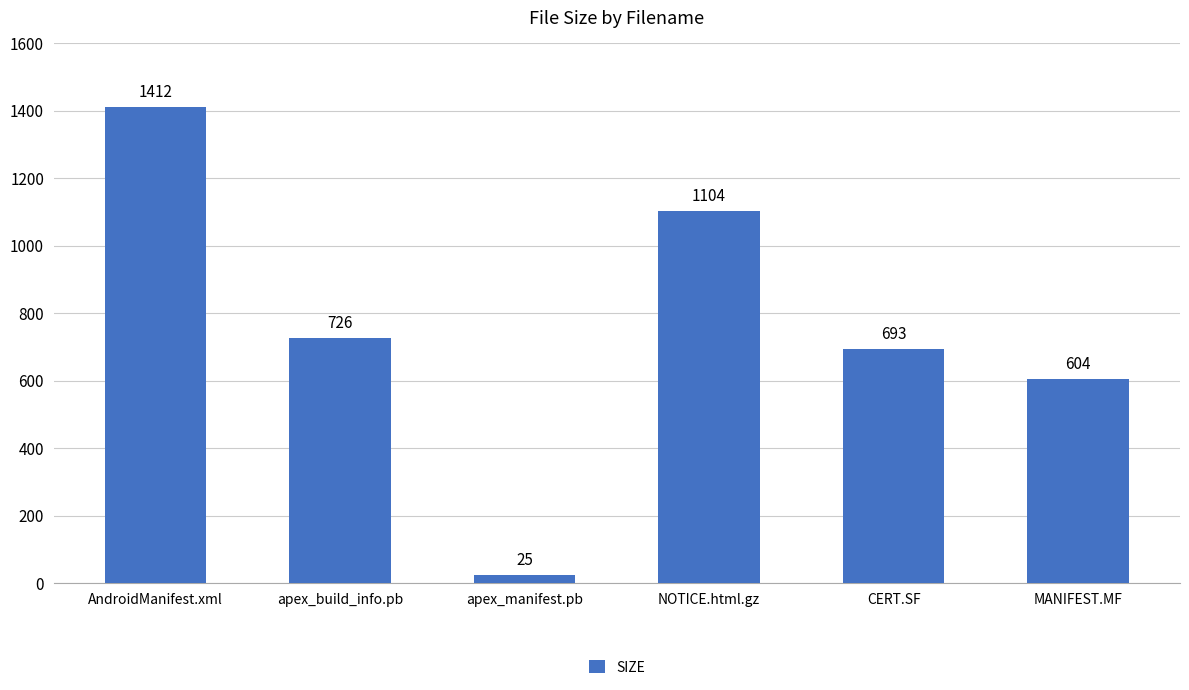

What is the sum of all values?

4564